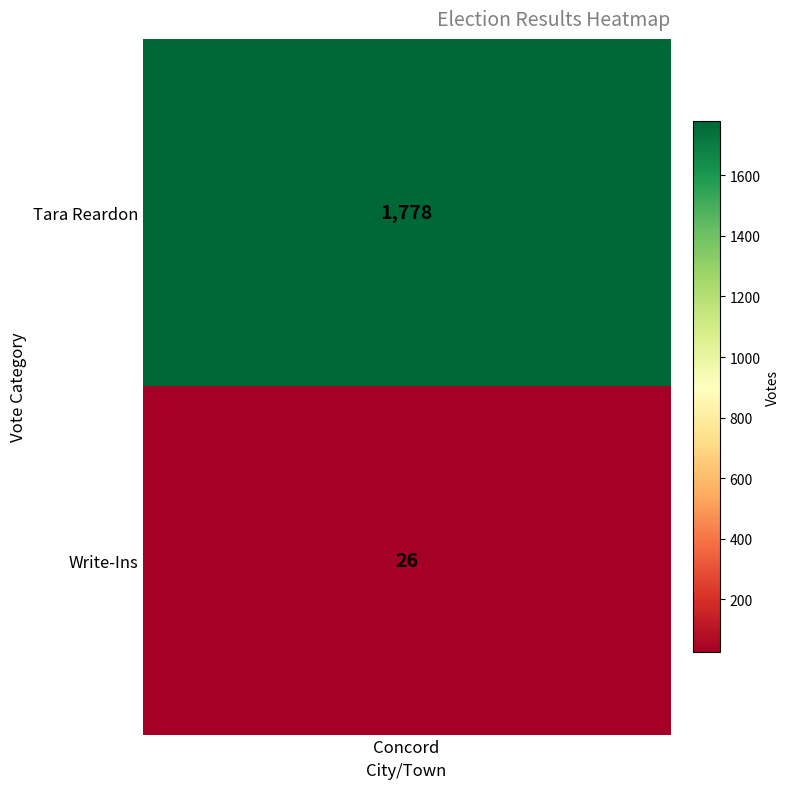

What is the change in value from 0 to 1?

-1752